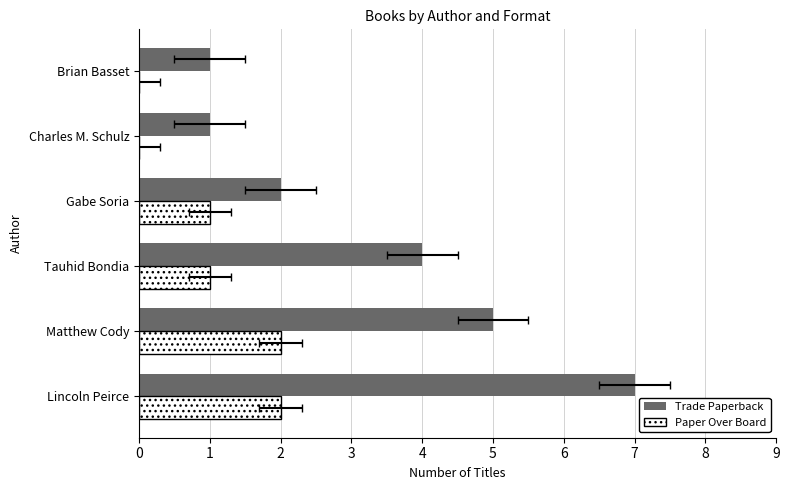

What is the sum of all Paper Over Board values?

6